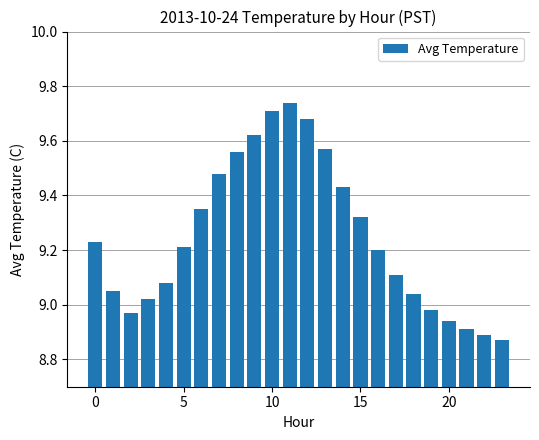

What is the difference between the maximum and minimum values?

0.9